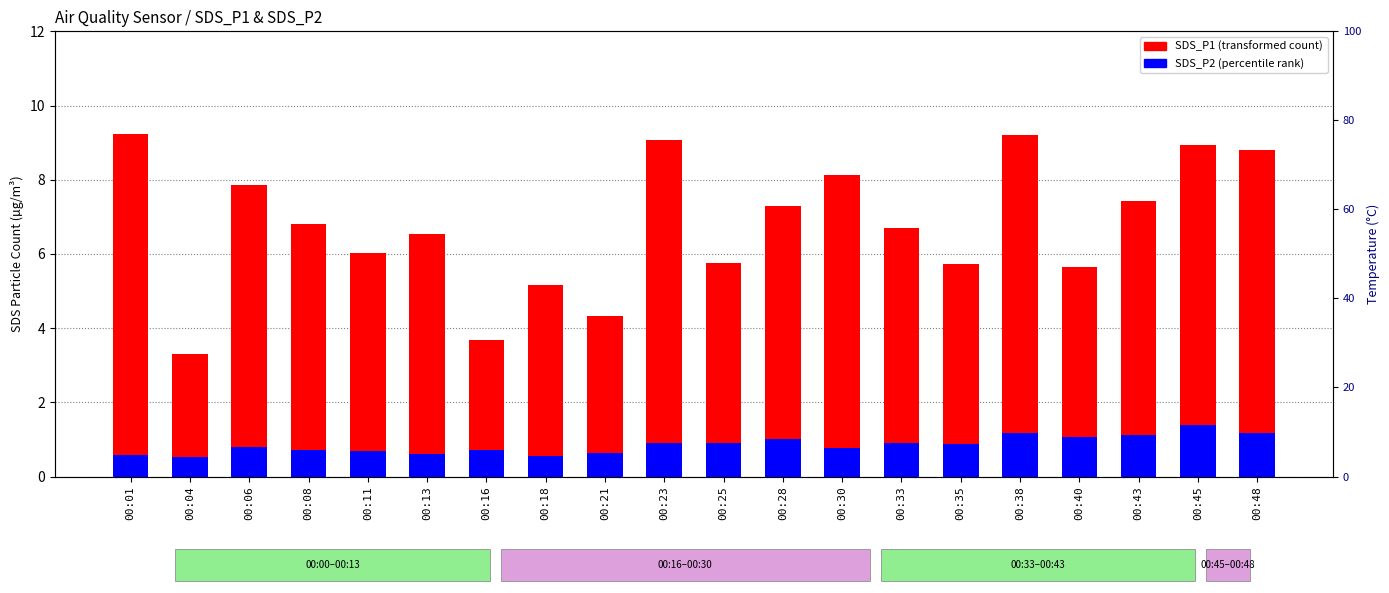

Does the chart contain any negative values?

No